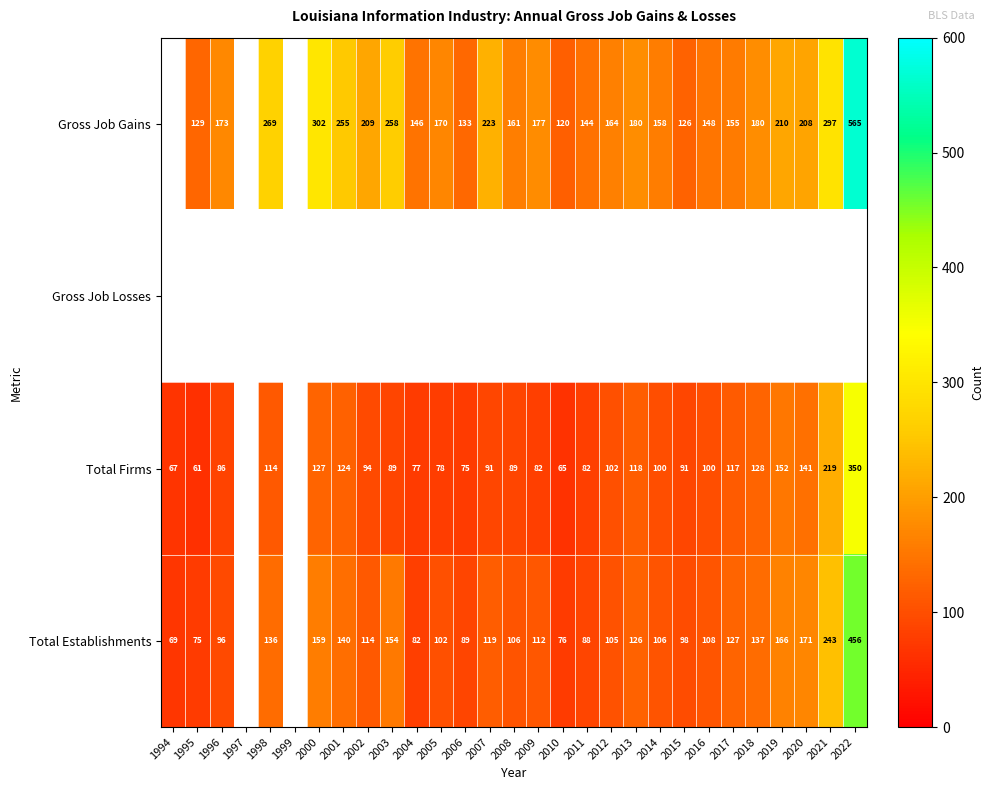

The Total Establishments series shows 219.0 at 2017. True or false?

False